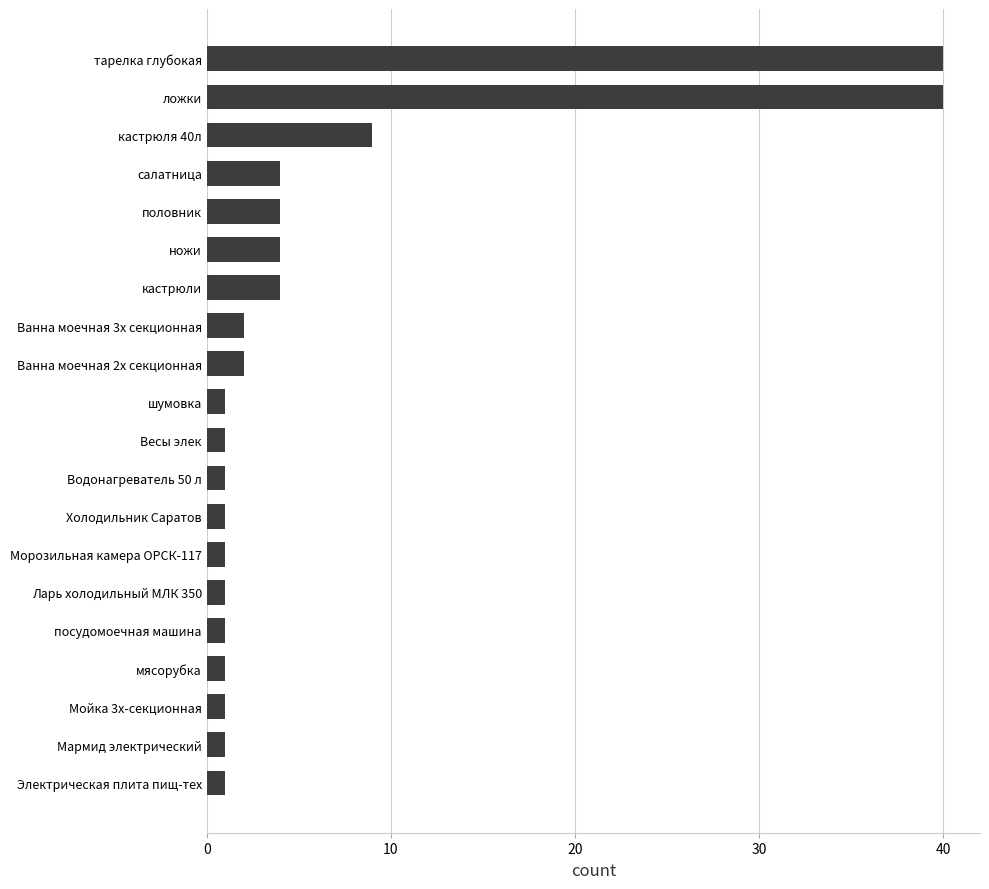

What is the difference between the maximum and minimum values?

39